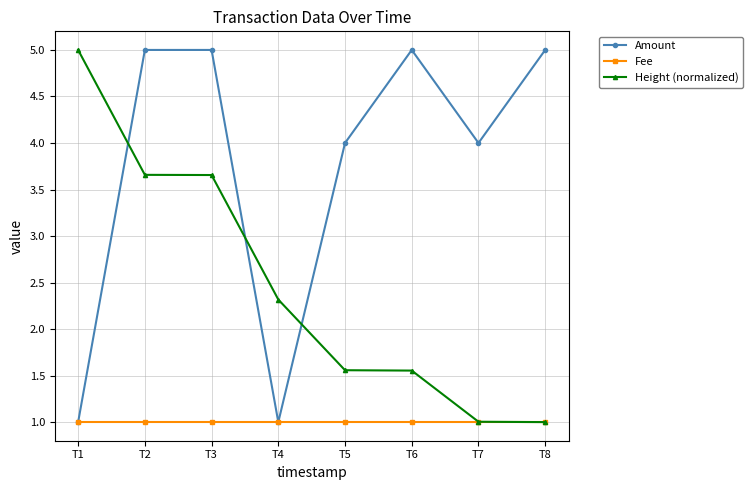

How many data points does each series have?

8